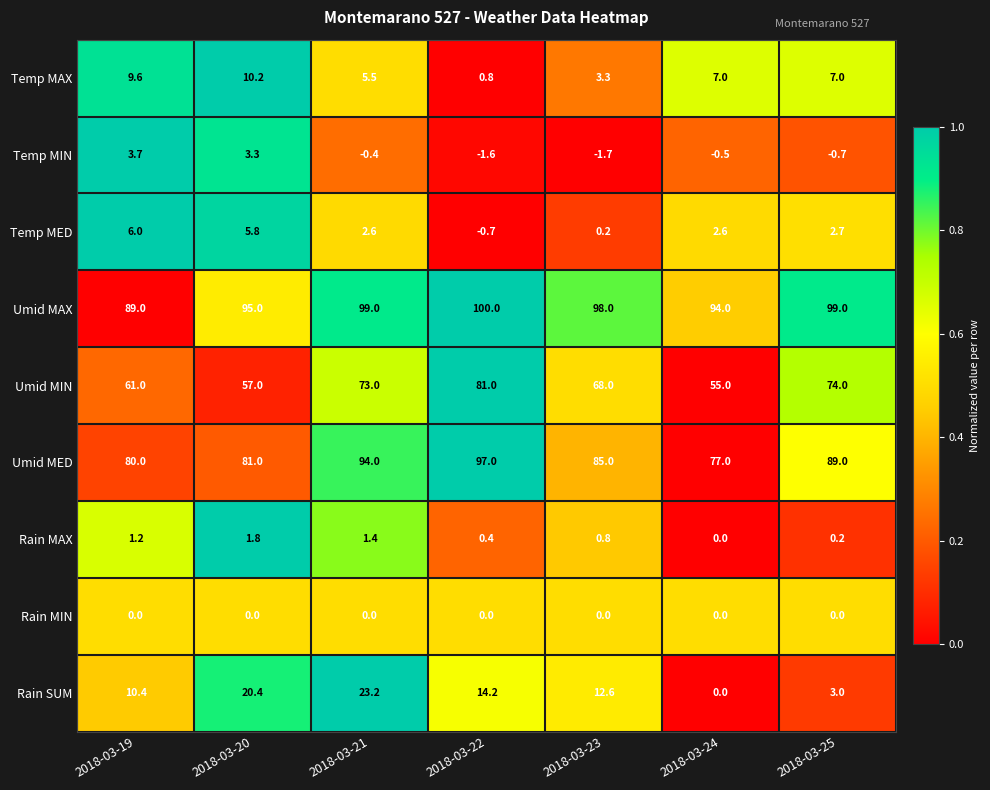

What is the difference between the highest and lowest values at 2018-03-24?

94.5